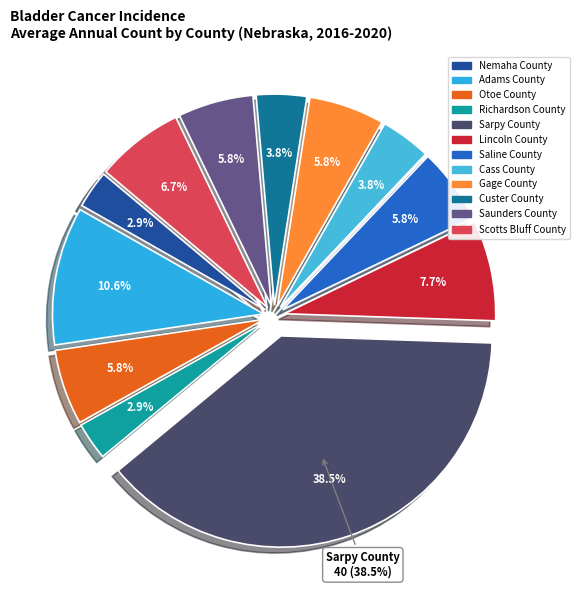

True or false: Custer County accounts for 4% of the total.

True